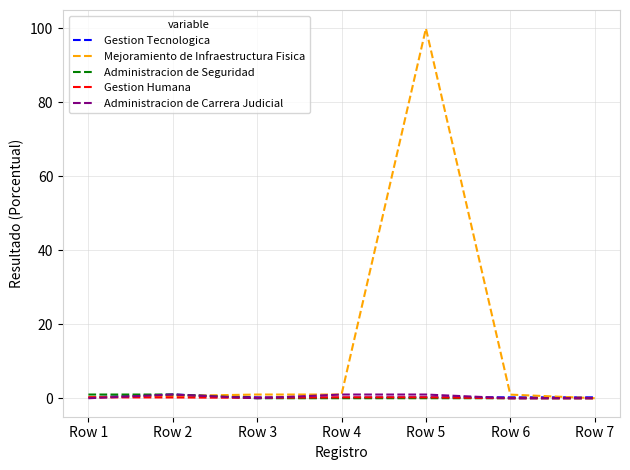

Which series has the largest total across all categories?

Mejoramiento de Infraestructura Fisica